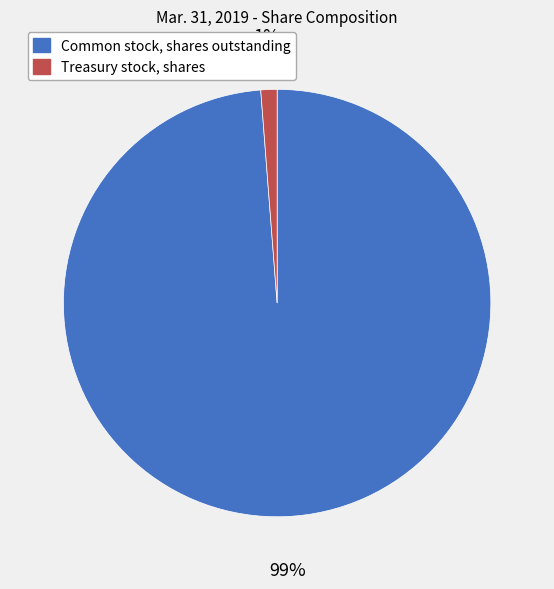

What percentage is the Common stock, shares outstanding slice, to the nearest percent?

99%